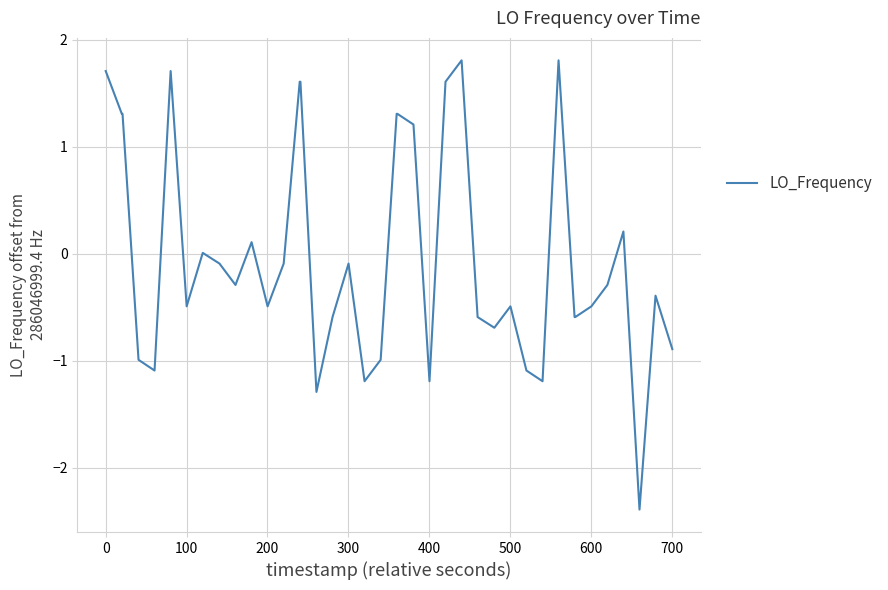

What is the smallest value displayed?

-2.4